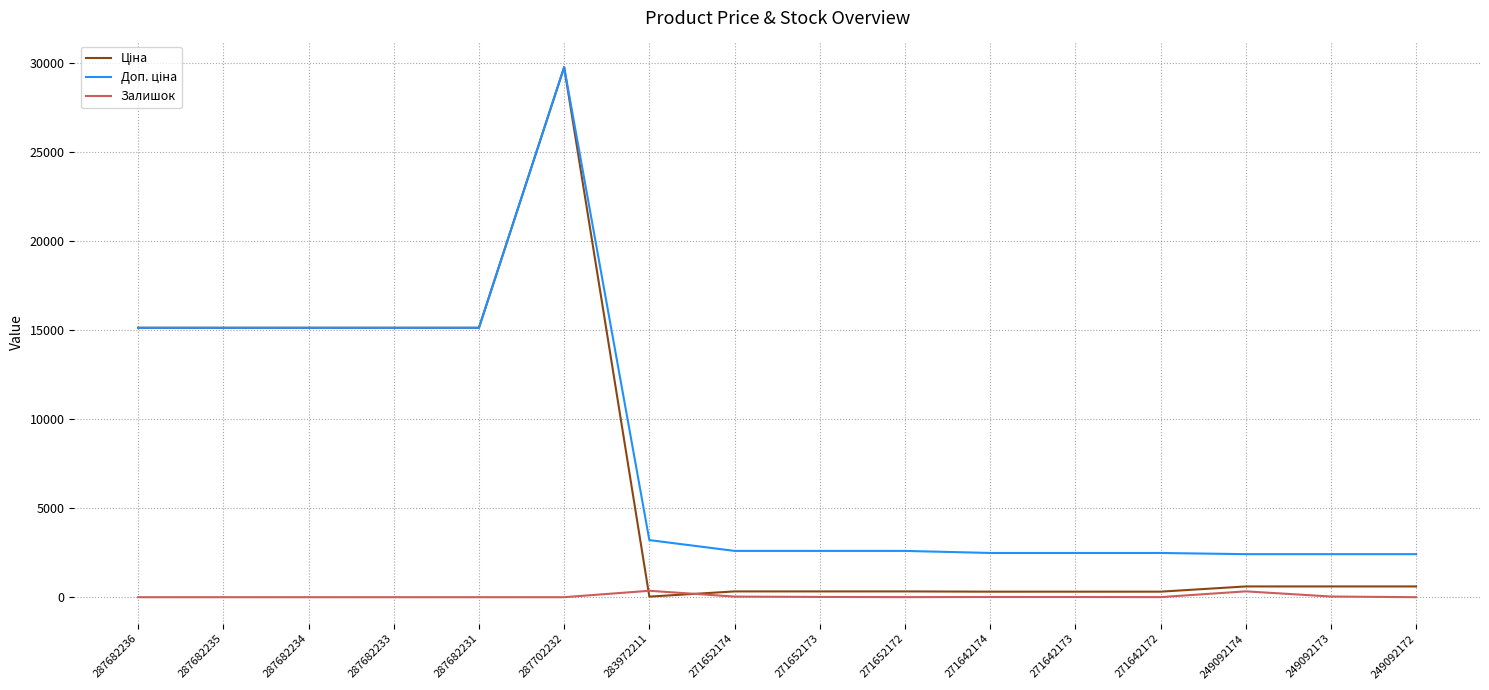

Is this an area chart (filled region under the line)?

No